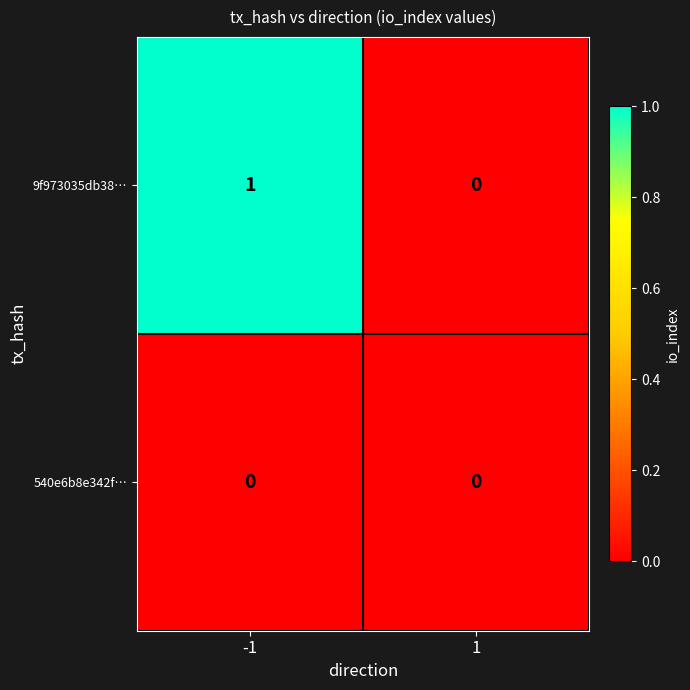

Rank the series by their maximum value, from lowest to highest.

540e6b8e342f…, 9f973035db38…